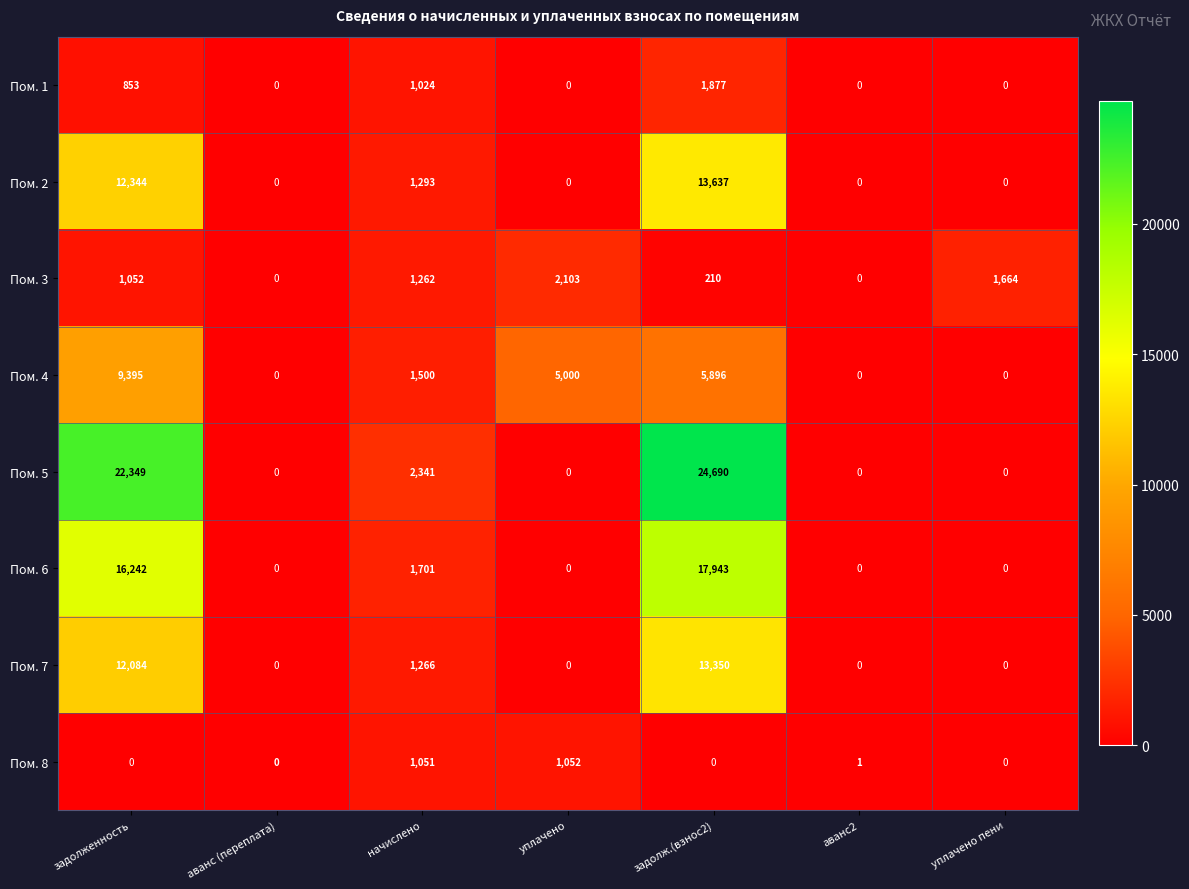

How many values in the Пом. 8 series exceed 0?

3